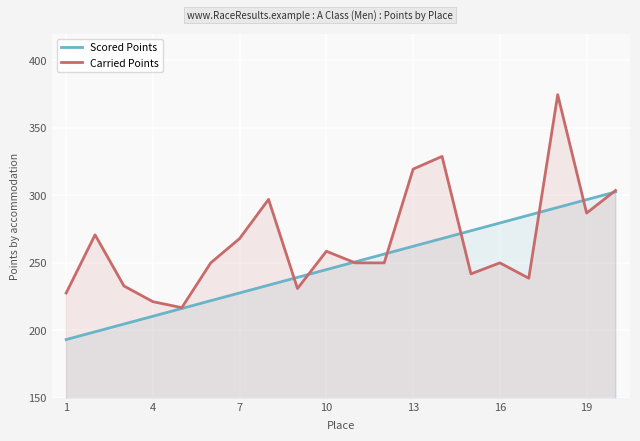

What is the highest value of the Scored Points series?

302.6